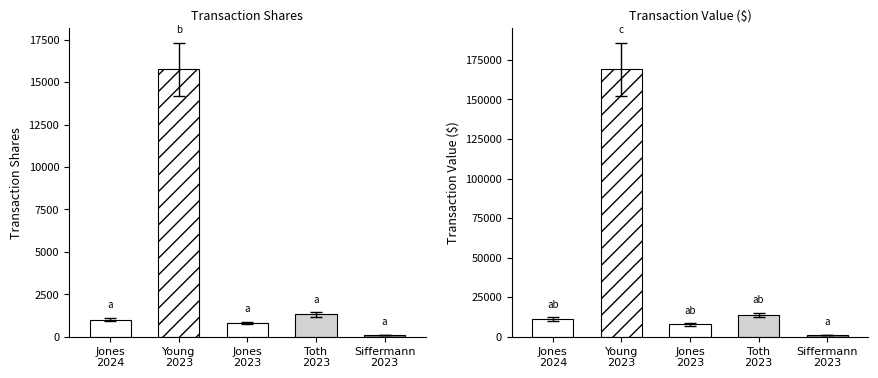

Rank the series at 802 from lowest to highest value.

transactionShares, transactionValue